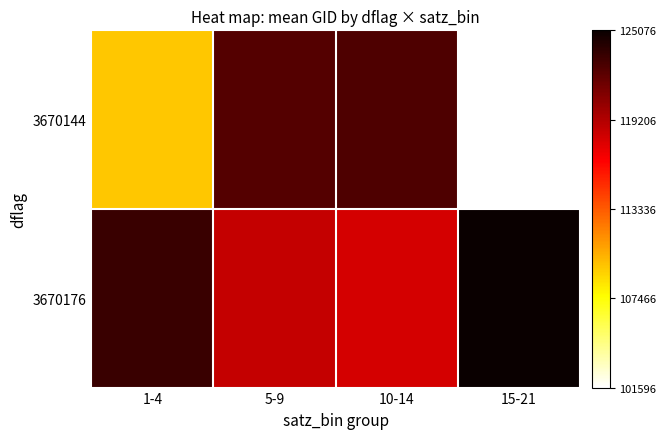

Reading right to left, transcribe all the data shown in this chart.

3670144: 15-21=0.0	10-14=0.9	5-9=0.9	1-4=0.3
3670176: 15-21=1.0	10-14=0.7	5-9=0.7	1-4=0.9